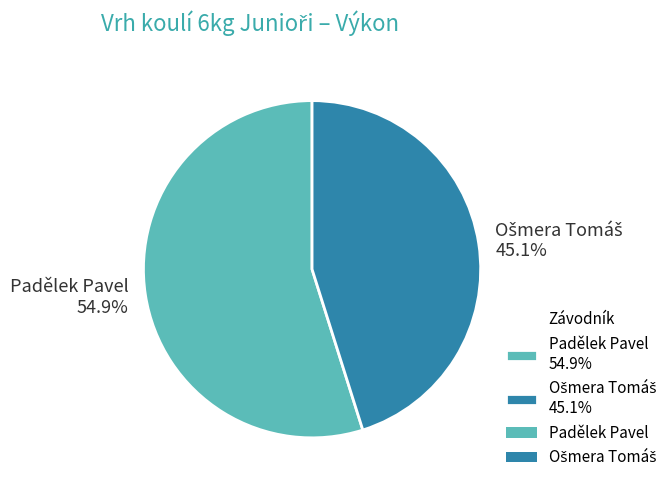

Does Padělek Pavel 54.9% represent more than half of the total?

Yes